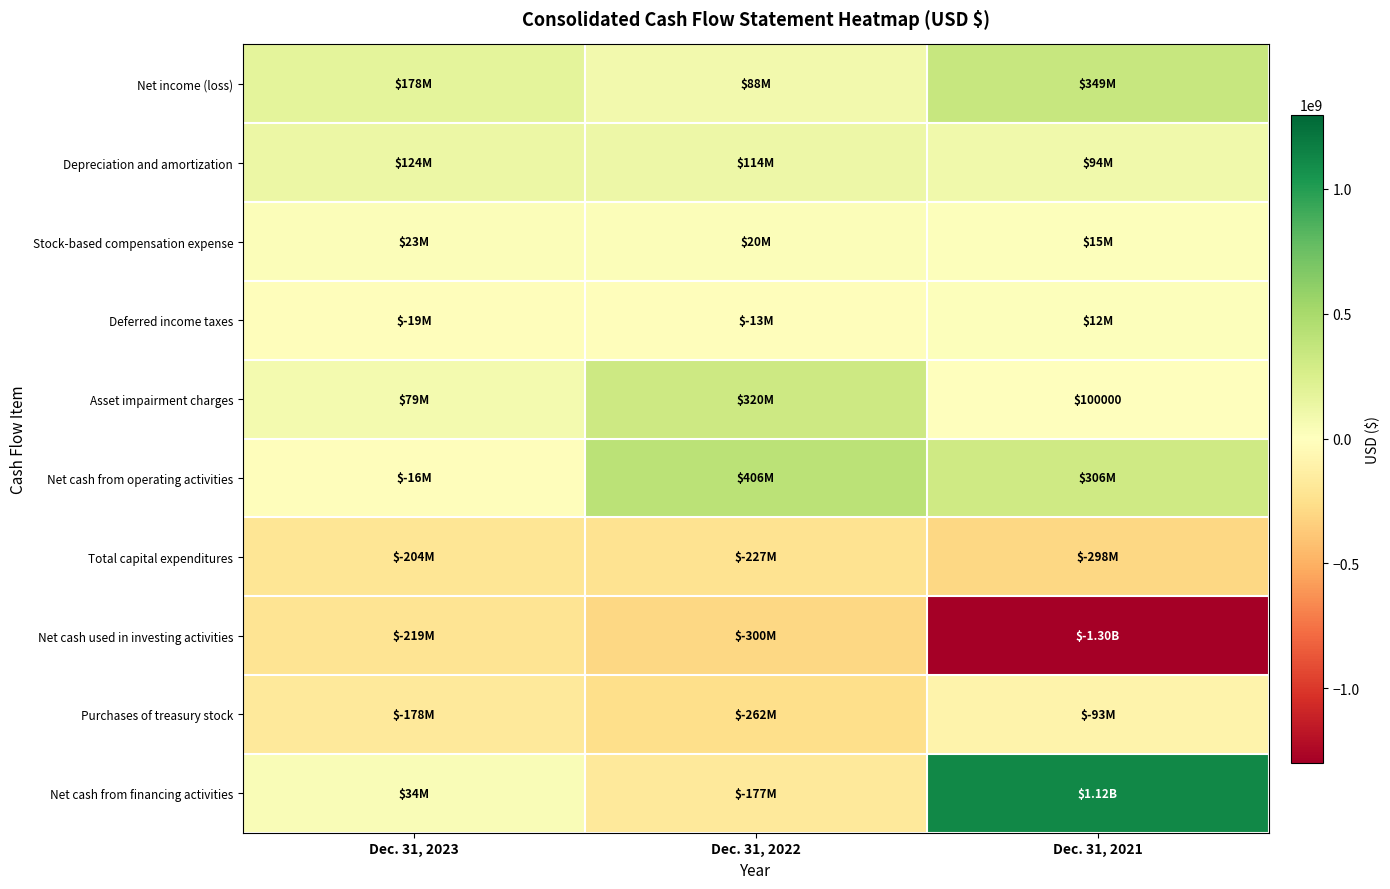

What is the difference between the maximum and second lowest values in the Total capital expenditures series?

23500000